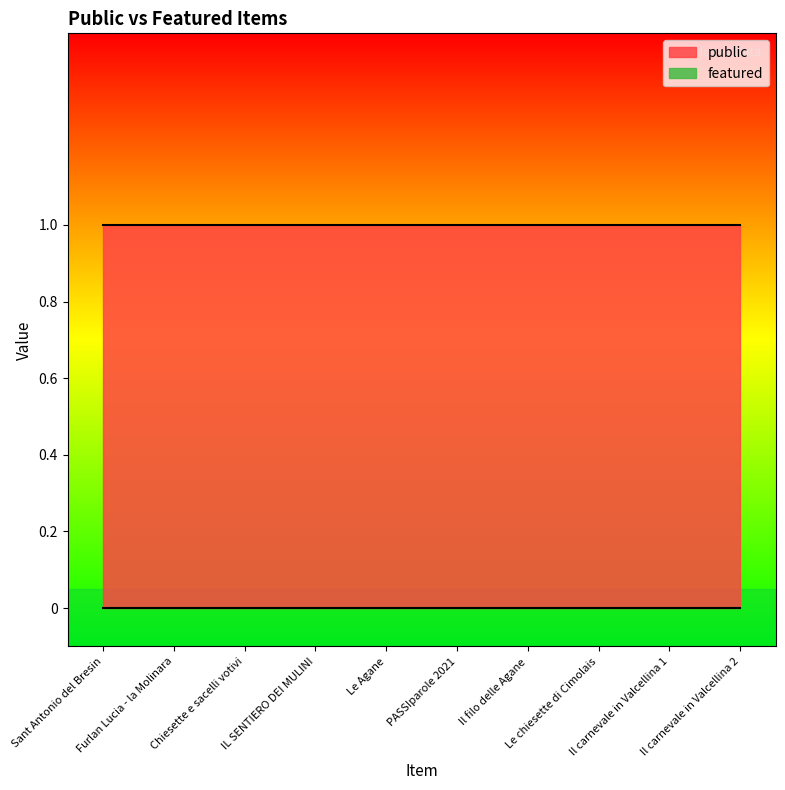

Where is public nearest to the value 1?

Sant Antonio del Bresin